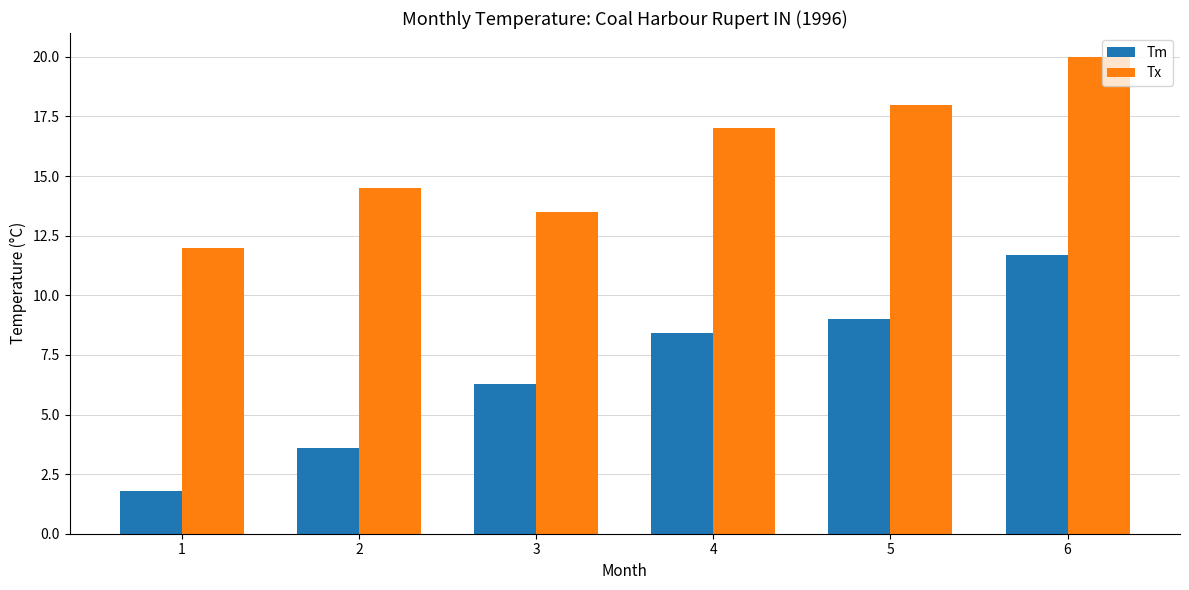

Reading left to right, transcribe all the data shown in this chart.

Tm: 1.8	3.6	6.3	8.4	9.0	11.7
Tx: 12.0	14.5	13.5	17.0	18.0	20.0